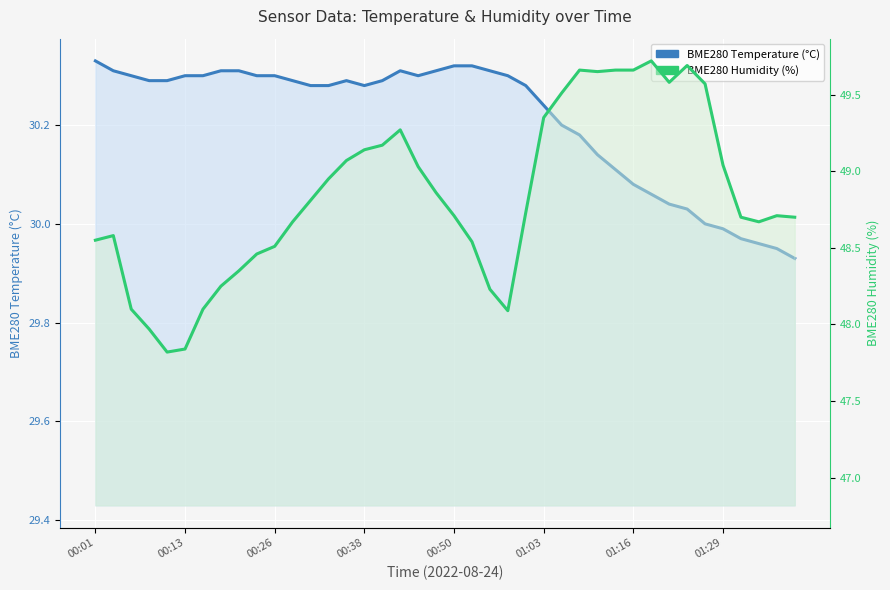

How many data points does each series have?

40